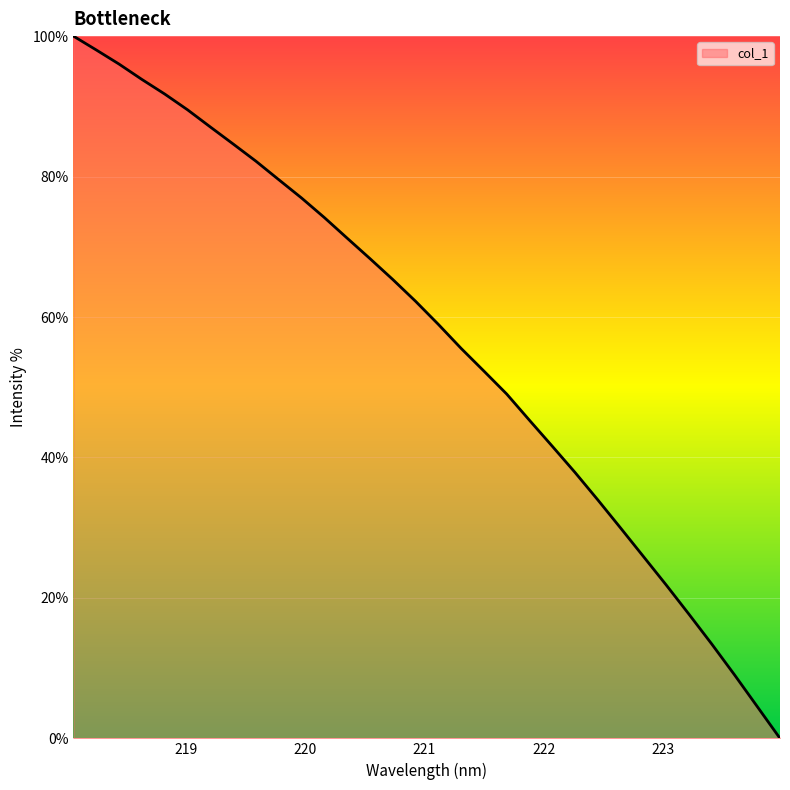

What is the greatest value displayed?

100.0